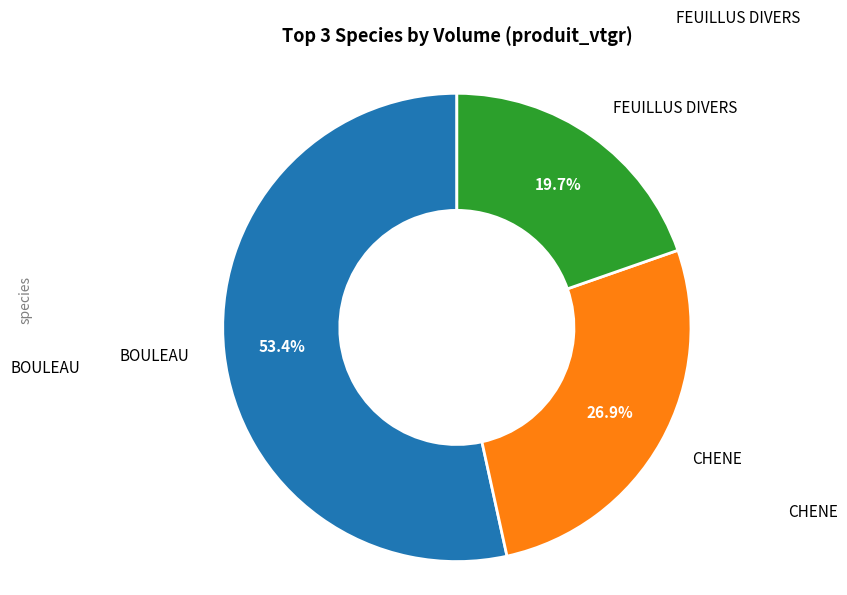

How many slices are in this pie chart?

3